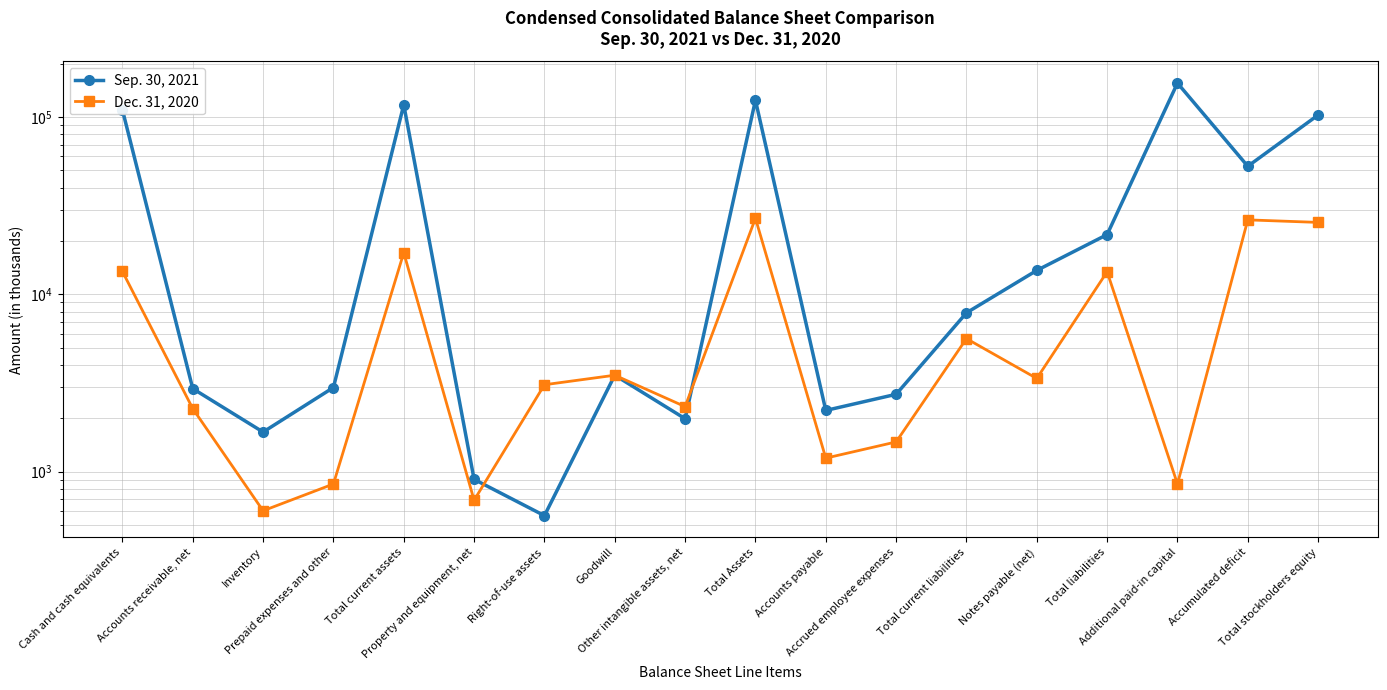

Which category has the highest value in the Dec. 31, 2020 series?

Total Assets